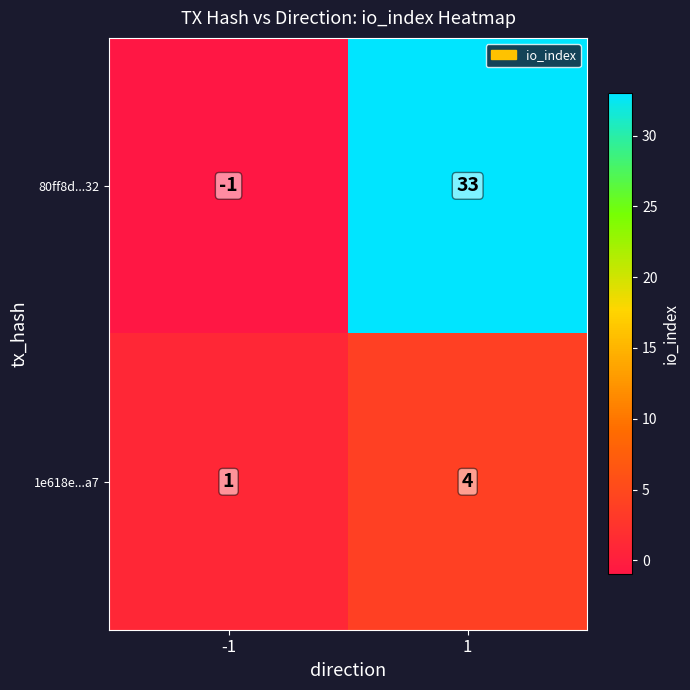

Is it true that 80ff8d...32 equals 55 at 1?

False